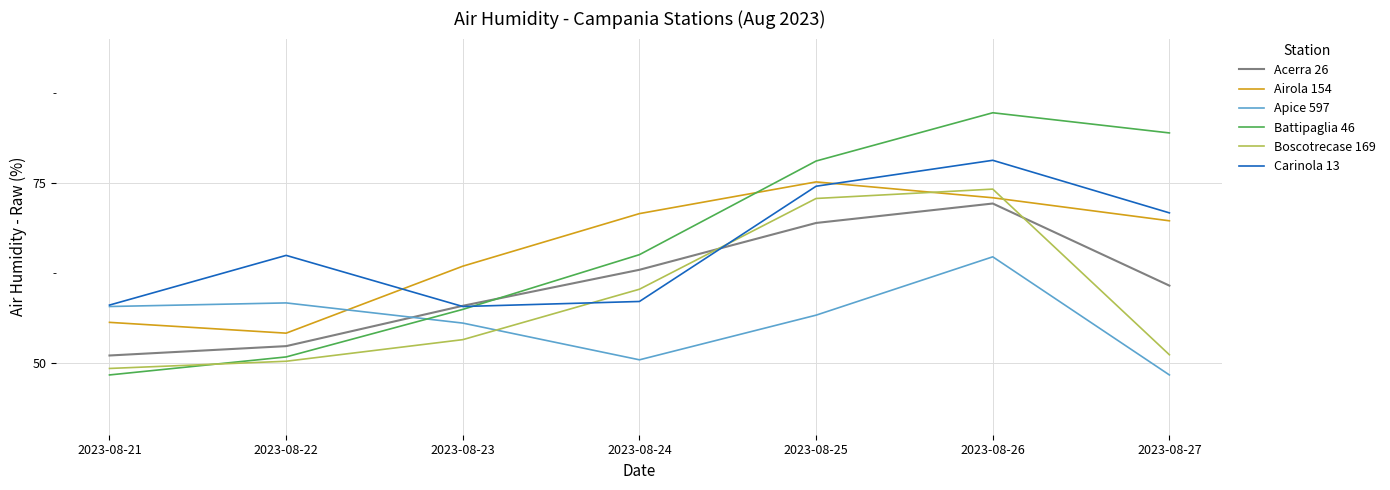

True or false: Carinola 13 has a value of 70.8 at 2023-08-27.

True